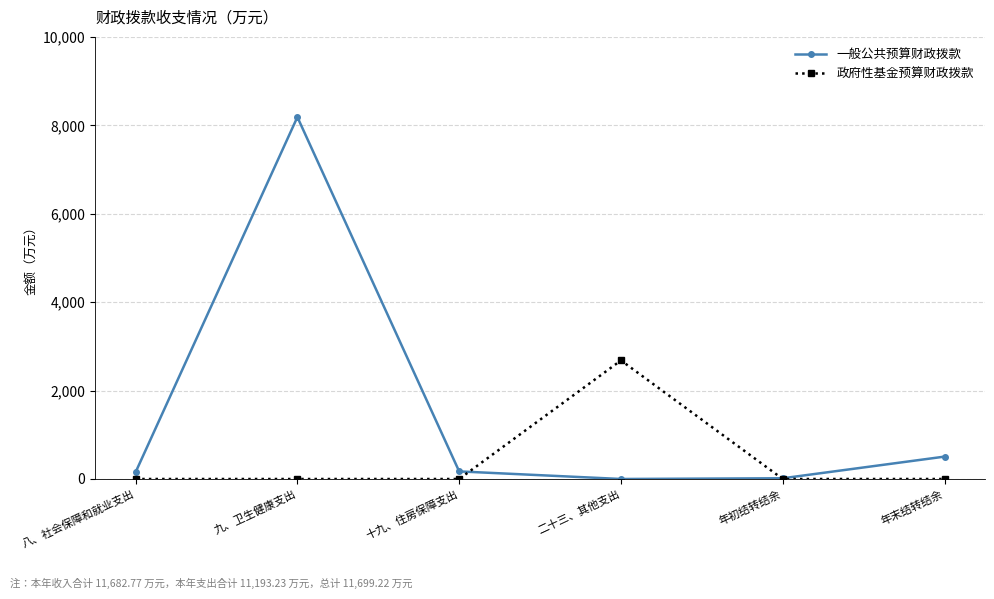

How many series are shown in this chart?

2